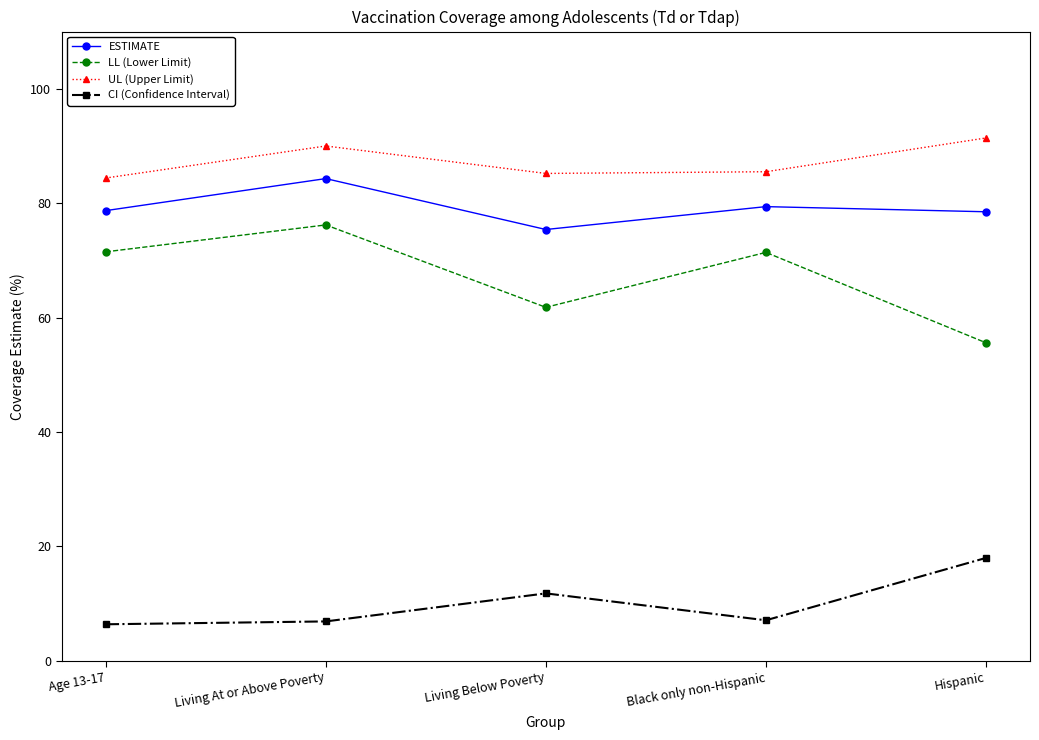

What are all the series names shown in the legend?

ESTIMATE, LL (Lower Limit), UL (Upper Limit), CI (Confidence Interval)